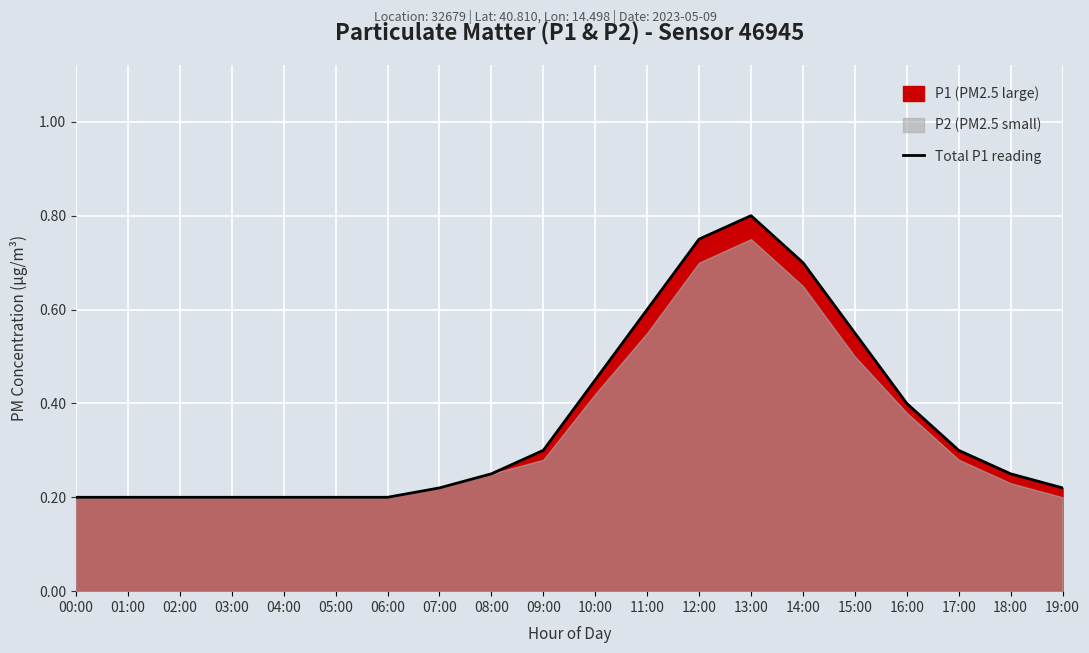

True or false: the data shows 0.2 at 03:00.

True